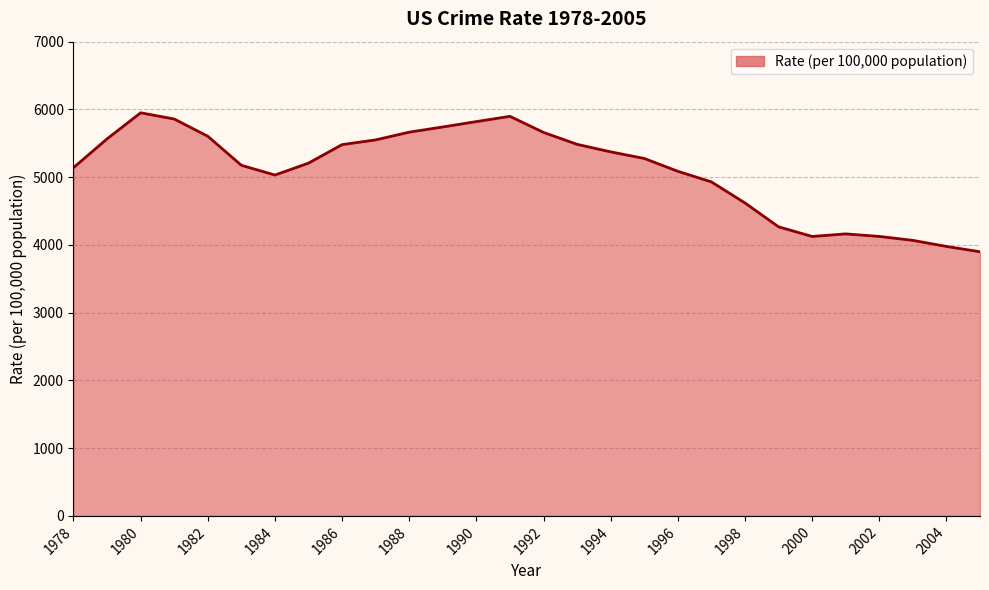

What is the difference between the maximum and second lowest values?

1972.7